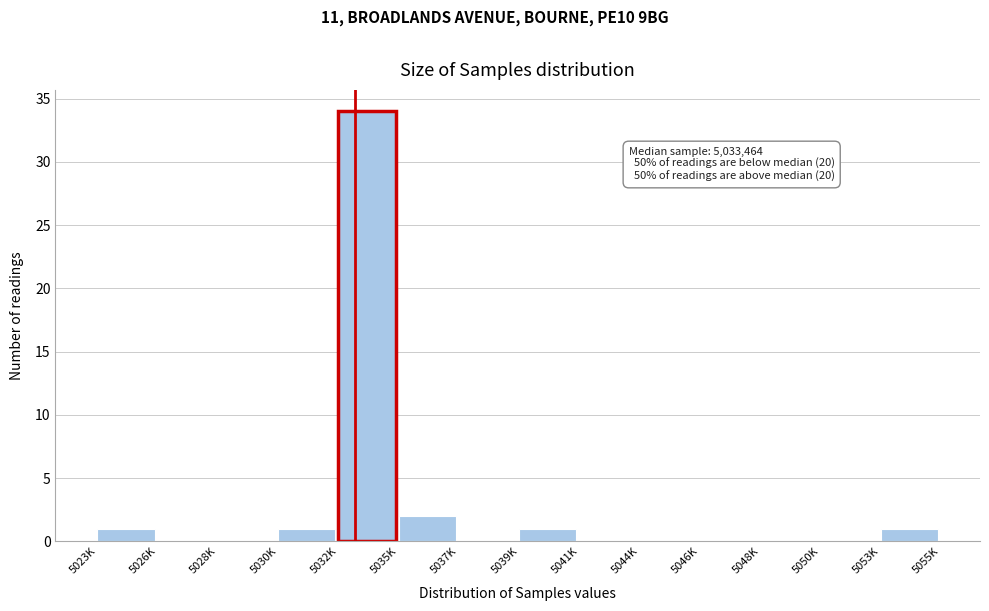

Reading left to right, transcribe all the data shown in this chart.

5023K=1	5026K=0	5028K=0	5030K=1	5032K=34	5035K=2	5037K=0	5039K=1	5041K=0	5044K=0	5046K=0	5048K=0	5050K=0	5053K=1